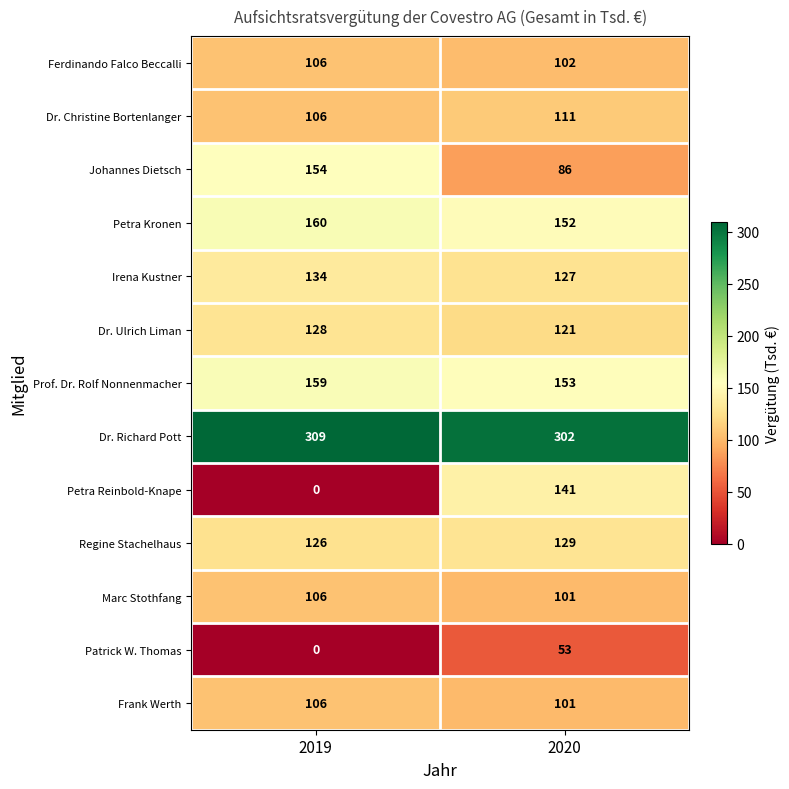

What is the difference between the maximum and minimum values in the Marc Stothfang series?

5